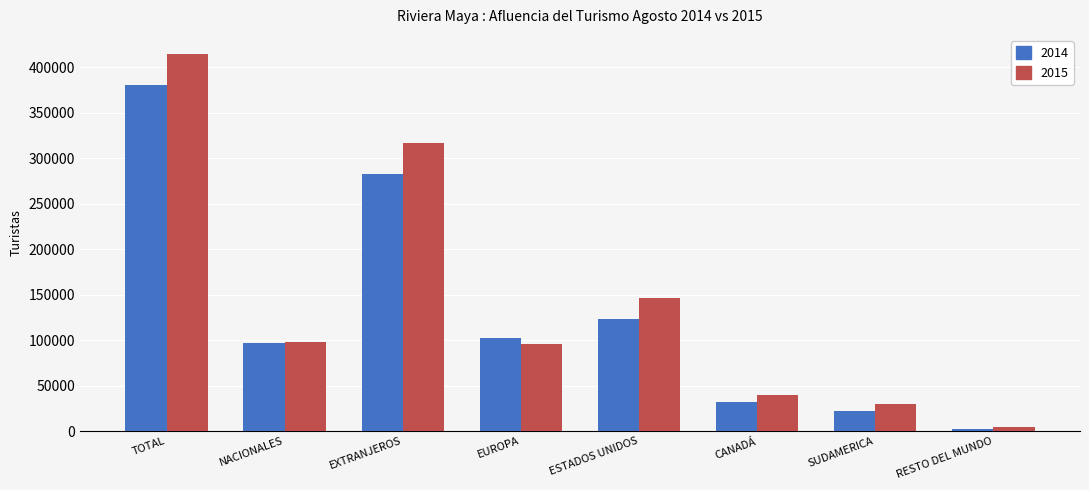

Where is 2015 nearest to the value 209921?

ESTADOS UNIDOS